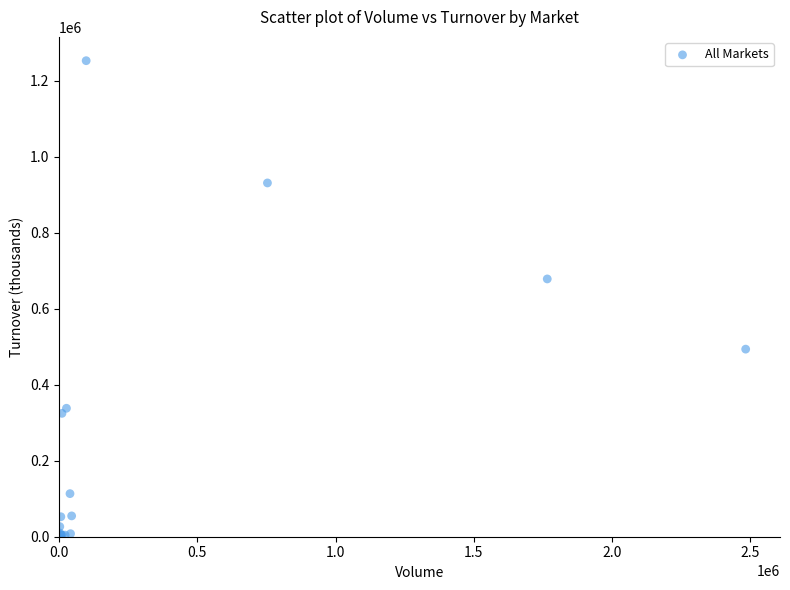

What Y value in the scatter plot is closest to 626506?

678504.3